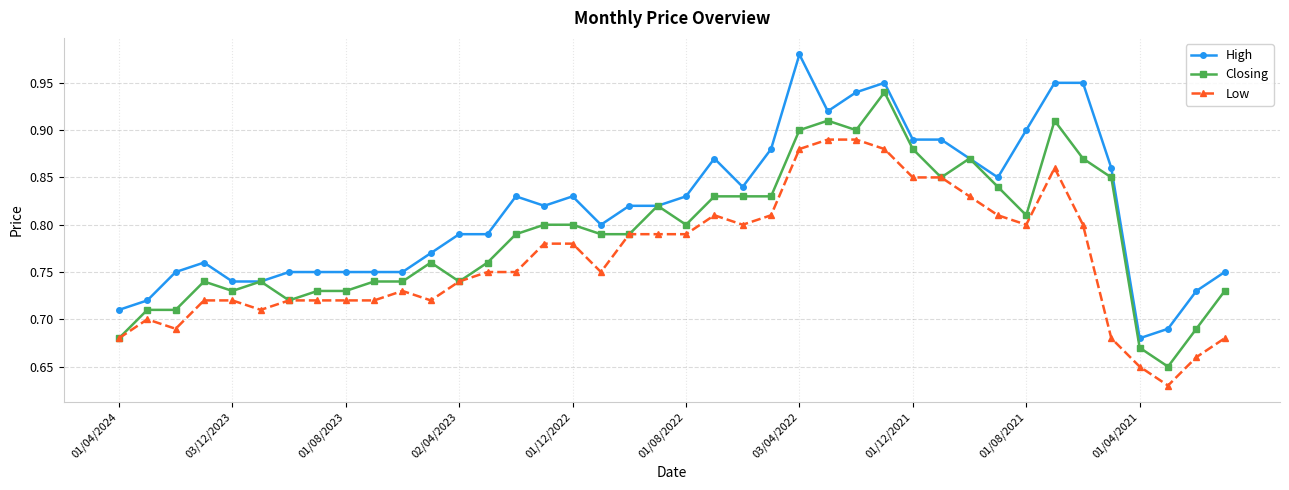

Rank the series by their maximum value, from highest to lowest.

High, Closing, Low